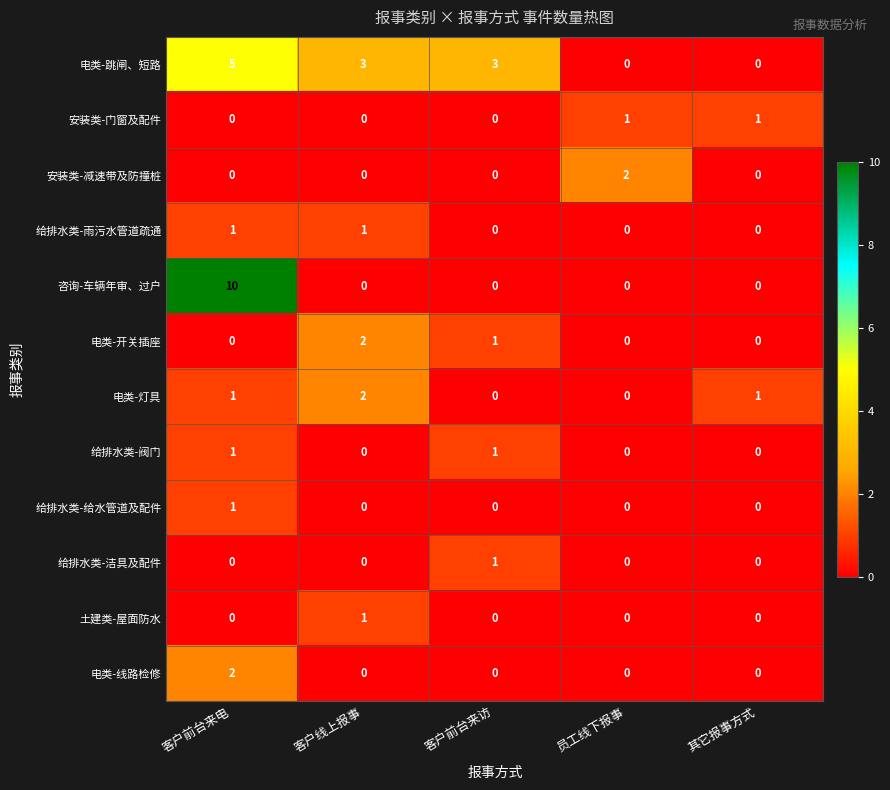

Which series has the largest range (max minus min)?

咨询-车辆年审、过户